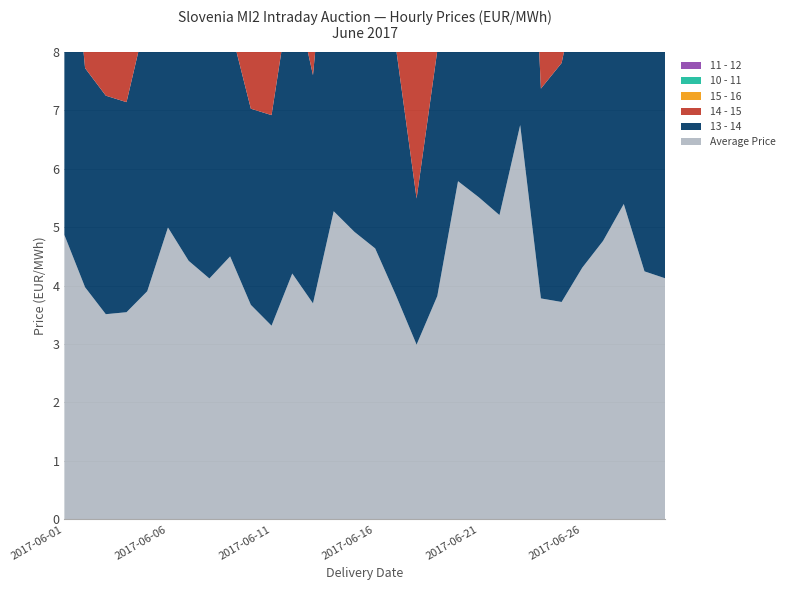

Reading right to left, what are all the values shown in this chart?

Average Price: 2017-06-30=41.2	2017-06-29=42.4	2017-06-28=54.0	2017-06-27=47.6	2017-06-26=43.1	2017-06-25=37.2	2017-06-24=37.8	2017-06-23=67.5	2017-06-22=52.1	2017-06-21=55.1	2017-06-20=57.9	2017-06-19=38.2	2017-06-18=29.9	2017-06-17=38.4	2017-06-16=46.4	2017-06-15=49.2	2017-06-14=52.7	2017-06-13=37.0	2017-06-12=42.1	2017-06-11=33.1	2017-06-10=36.7	2017-06-09=45.0	2017-06-08=41.2	2017-06-07=44.2	2017-06-06=49.9	2017-06-05=39.0	2017-06-04=35.4	2017-06-03=35.1	2017-06-02=39.7	2017-06-01=48.7
13 - 14: 2017-06-30=50.5	2017-06-29=51.0	2017-06-28=58.0	2017-06-27=100.0	2017-06-26=52.0	2017-06-25=40.9	2017-06-24=35.9	2017-06-23=84.3	2017-06-22=51.3	2017-06-21=60.0	2017-06-20=58.2	2017-06-19=42.0	2017-06-18=25.0	2017-06-17=42.5	2017-06-16=69.8	2017-06-15=45.8	2017-06-14=61.0	2017-06-13=39.1	2017-06-12=50.0	2017-06-11=36.0	2017-06-10=33.6	2017-06-09=39.4	2017-06-08=40.2	2017-06-07=40.0	2017-06-06=55.0	2017-06-05=47.5	2017-06-04=36.0	2017-06-03=37.4	2017-06-02=37.5	2017-06-01=66.0
14 - 15: 2017-06-30=49.0	2017-06-29=51.0	2017-06-28=58.0	2017-06-27=57.8	2017-06-26=52.0	2017-06-25=33.6	2017-06-24=35.2	2017-06-23=85.0	2017-06-22=60.0	2017-06-21=68.0	2017-06-20=65.0	2017-06-19=30.9	2017-06-18=25.3	2017-06-17=41.1	2017-06-16=70.0	2017-06-15=57.0	2017-06-14=63.6	2017-06-13=42.7	2017-06-12=50.2	2017-06-11=35.0	2017-06-10=33.6	2017-06-09=43.8	2017-06-08=40.0	2017-06-07=44.5	2017-06-06=56.0	2017-06-05=48.0	2017-06-04=35.4	2017-06-03=39.0	2017-06-02=37.5	2017-06-01=59.0
15 - 16: 2017-06-30=52.0	2017-06-29=51.0	2017-06-28=65.0	2017-06-27=53.5	2017-06-26=51.3	2017-06-25=33.4	2017-06-24=34.6	2017-06-23=85.0	2017-06-22=47.0	2017-06-21=76.8	2017-06-20=71.5	2017-06-19=36.3	2017-06-18=31.7	2017-06-17=42.5	2017-06-16=70.0	2017-06-15=59.0	2017-06-14=65.8	2017-06-13=42.7	2017-06-12=62.1	2017-06-11=7.2	2017-06-10=37.1	2017-06-09=45.0	2017-06-08=44.0	2017-06-07=49.5	2017-06-06=56.0	2017-06-05=45.0	2017-06-04=37.0	2017-06-03=37.2	2017-06-02=37.5	2017-06-01=67.0
10 - 11: 2017-06-30=39.0	2017-06-29=46.5	2017-06-28=60.0	2017-06-27=48.2	2017-06-26=54.6	2017-06-25=50.0	2017-06-24=39.2	2017-06-23=88.2	2017-06-22=61.0	2017-06-21=63.0	2017-06-20=64.2	2017-06-19=40.2	2017-06-18=30.0	2017-06-17=58.5	2017-06-16=79.2	2017-06-15=64.2	2017-06-14=75.0	2017-06-13=33.5	2017-06-12=28.8	2017-06-11=45.0	2017-06-10=45.2	2017-06-09=47.5	2017-06-08=52.0	2017-06-07=46.8	2017-06-06=59.2	2017-06-05=47.0	2017-06-04=34.9	2017-06-03=37.1	2017-06-02=37.7	2017-06-01=57.9
11 - 12: 2017-06-30=42.0	2017-06-29=47.8	2017-06-28=71.0	2017-06-27=55.0	2017-06-26=54.2	2017-06-25=50.0	2017-06-24=39.8	2017-06-23=80.0	2017-06-22=57.4	2017-06-21=62.1	2017-06-20=63.0	2017-06-19=33.5	2017-06-18=32.0	2017-06-17=47.3	2017-06-16=75.0	2017-06-15=61.0	2017-06-14=75.0	2017-06-13=38.7	2017-06-12=41.9	2017-06-11=41.2	2017-06-10=42.8	2017-06-09=43.5	2017-06-08=44.8	2017-06-07=44.7	2017-06-06=59.2	2017-06-05=47.5	2017-06-04=38.2	2017-06-03=48.5	2017-06-02=37.9	2017-06-01=52.3